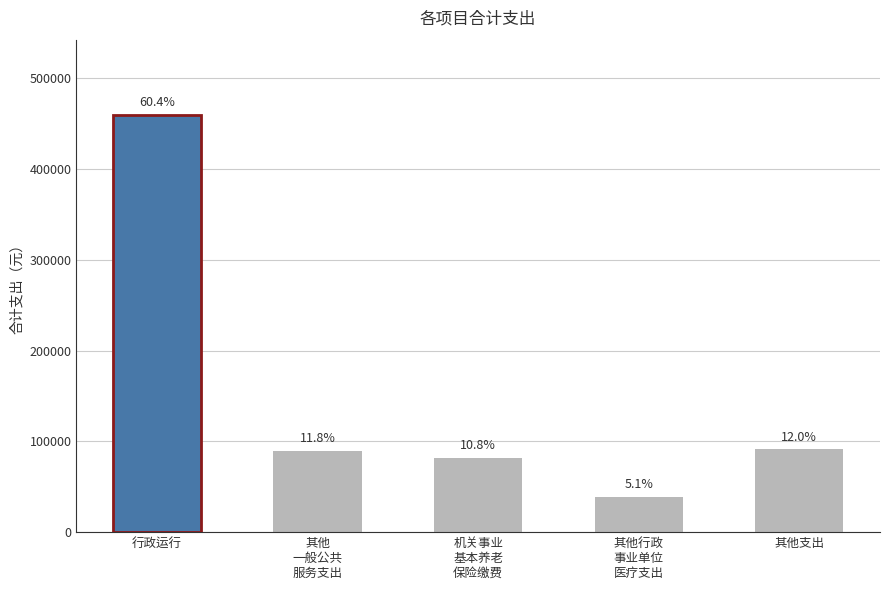

Does the chart contain any negative values?

No